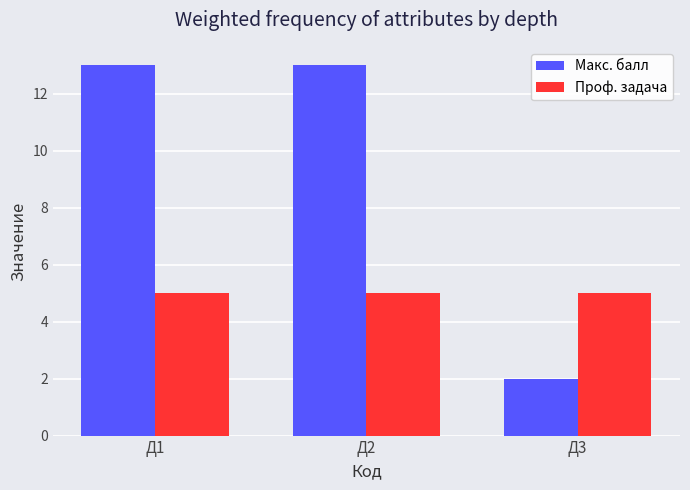

Which label corresponds to the smallest value in the chart?

Д3